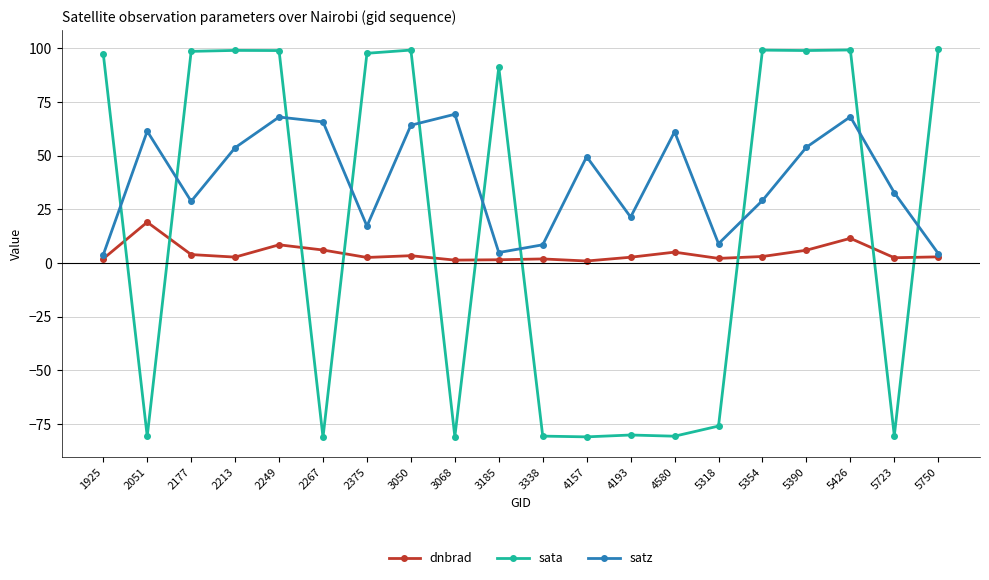

What is the smallest value displayed?

-81.2